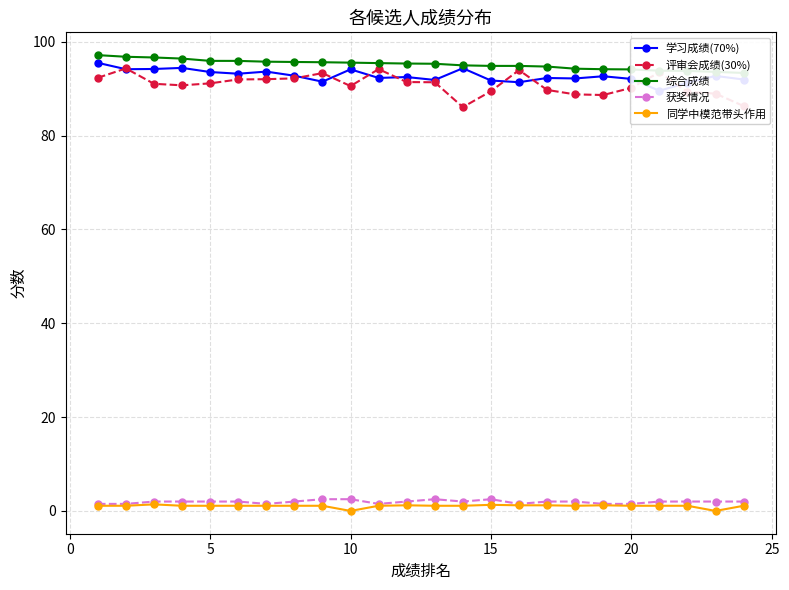

What are all the series names shown in the legend?

学习成绩(70%), 评审会成绩(30%), 综合成绩, 获奖情况, 同学中模范带头作用